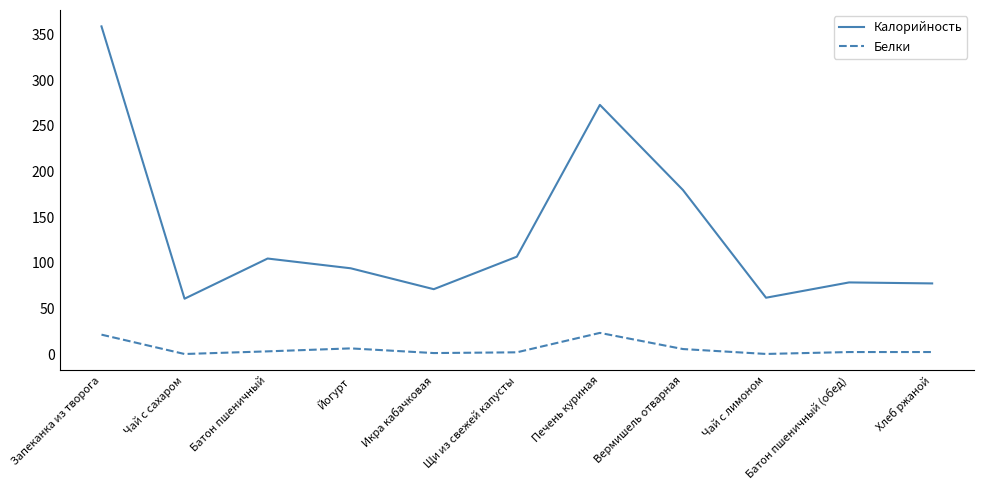

The value of Калорийность at Батон пшеничный (обед) is 78.5. True or false?

True